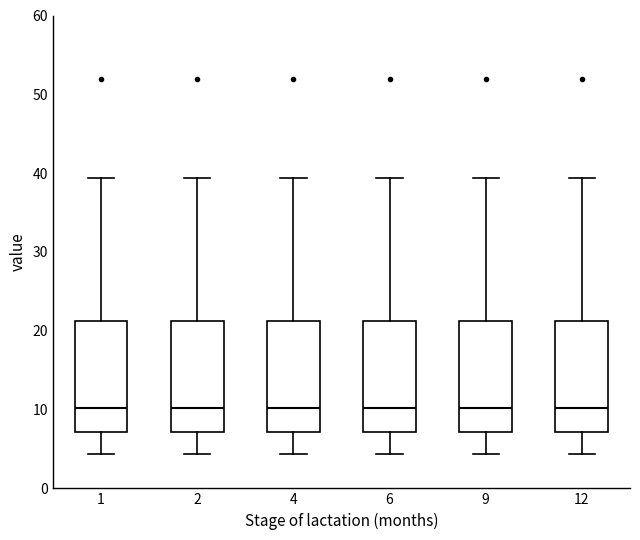

Reading left to right, transcribe this box plot: for each box, give where its median line is, the range the box spans, and where its two whiskers end, as read against the y-axis. The values are not printed on the chart, so give them approximately, as read against the axis.

1: median 10, box 7 to 21, whiskers 4 to 39
2: median 10, box 7 to 21, whiskers 4 to 39
4: median 10, box 7 to 21, whiskers 4 to 39
6: median 10, box 7 to 21, whiskers 4 to 39
9: median 10, box 7 to 21, whiskers 4 to 39
12: median 10, box 7 to 21, whiskers 4 to 39